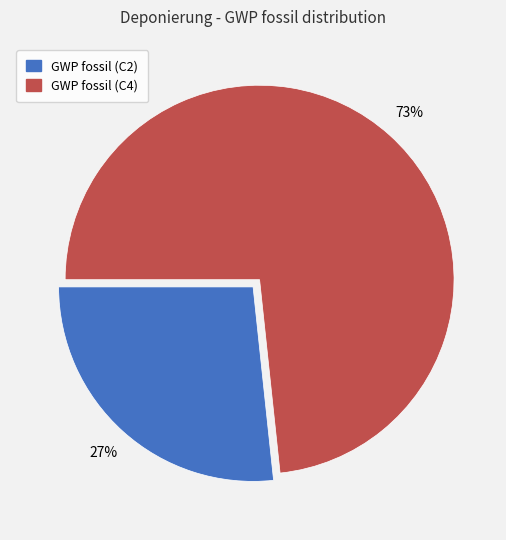

Is there a majority slice in this chart?

Yes